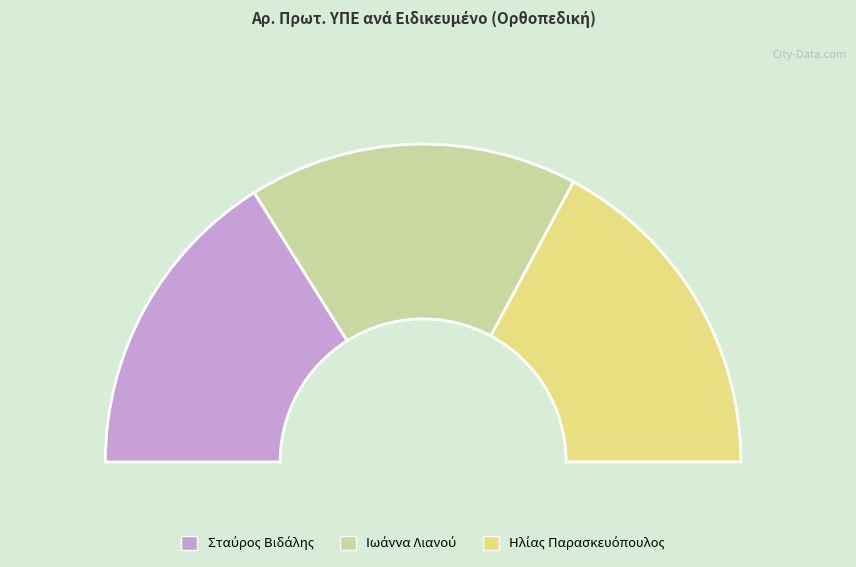

What percentage is the Ηλίας Παρασκευόπουλος slice, to the nearest percent?

34%